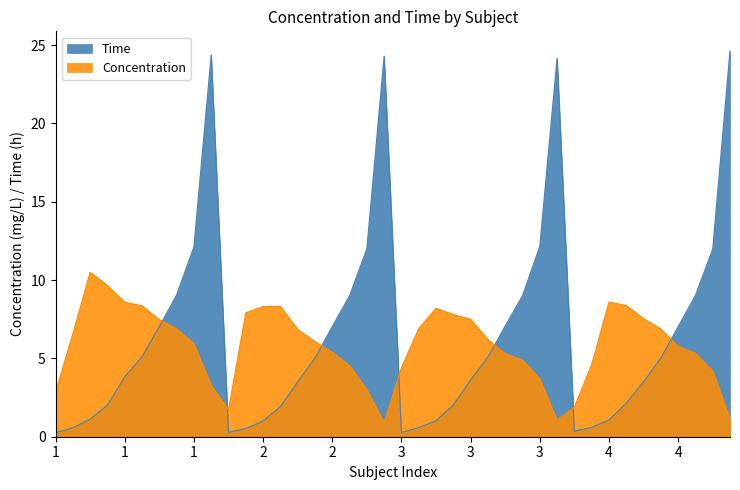

Rank the series by their maximum value, from lowest to highest.

Concentration, Time